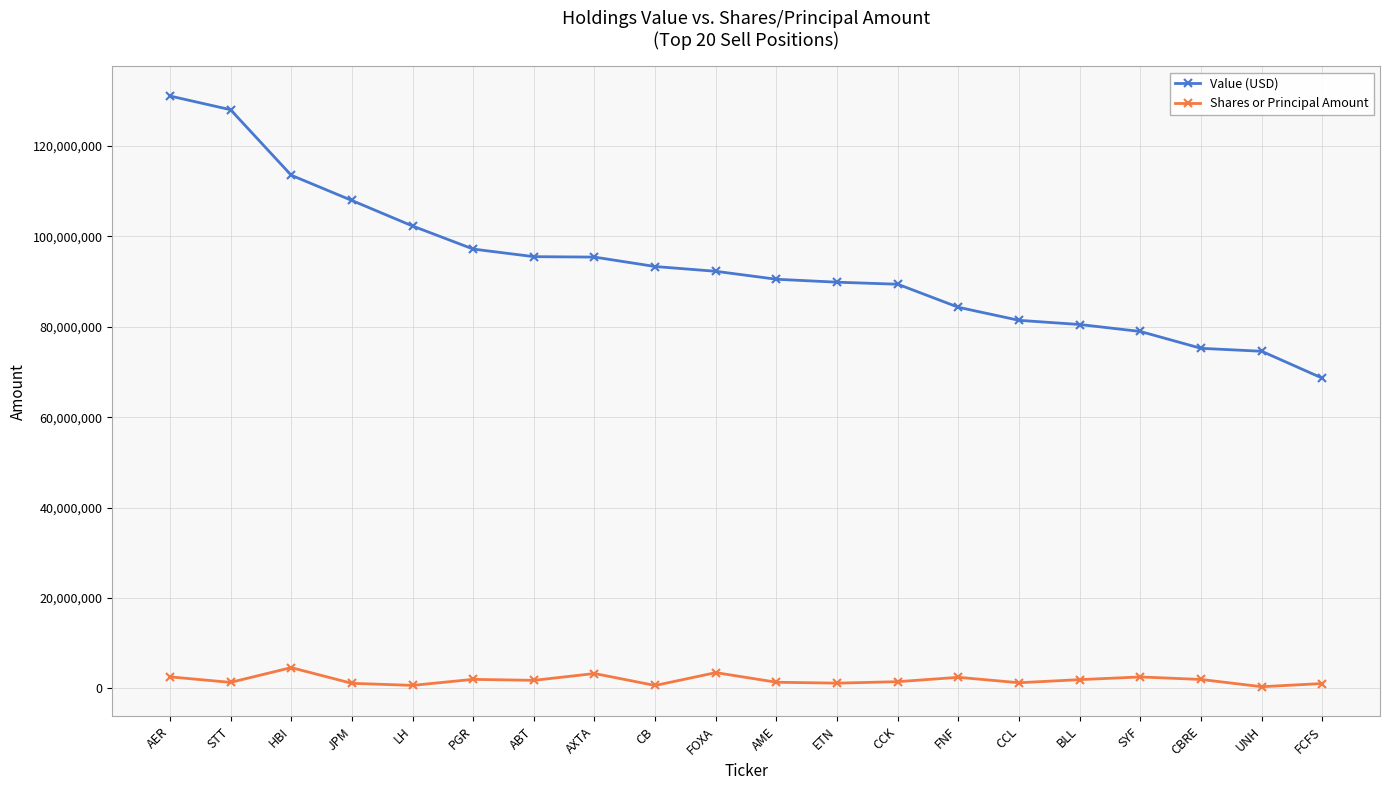

True or false: Value (USD) has a value of 127995000 at STT.

True